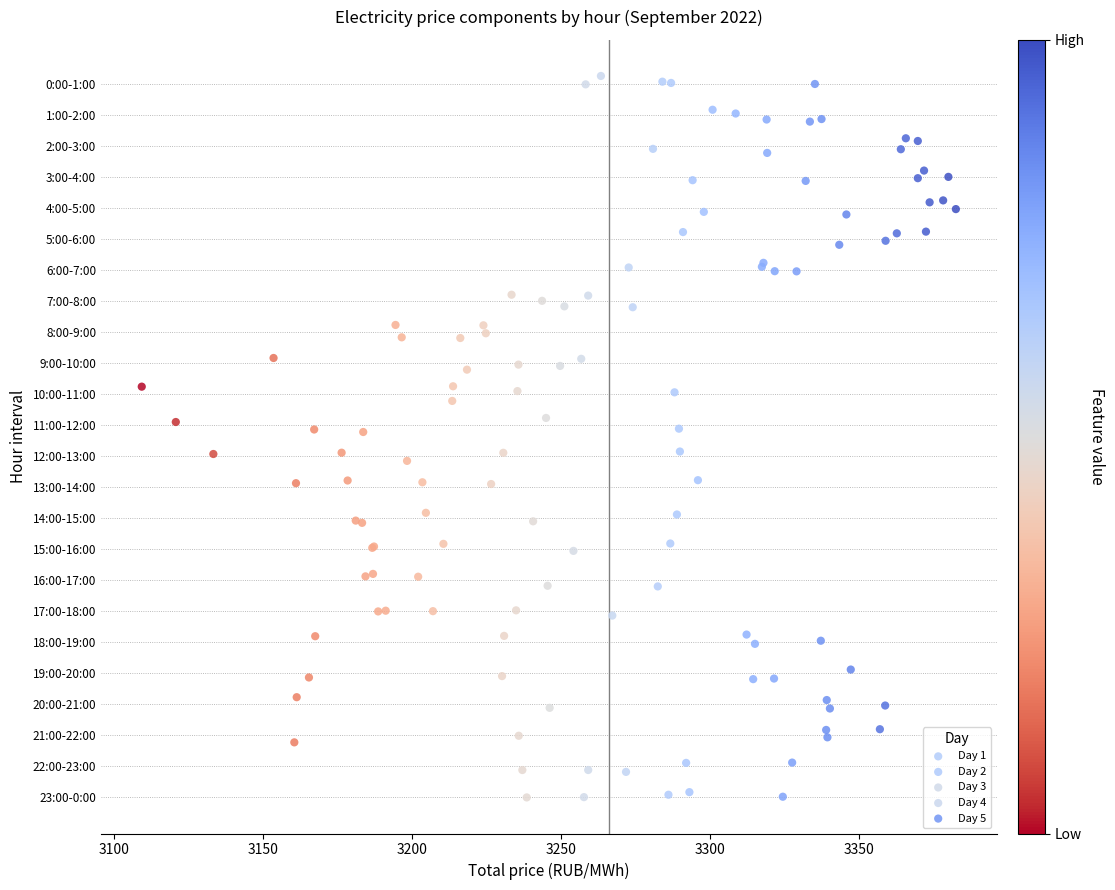

Which series has the largest Y range (max minus min)?

Day 4